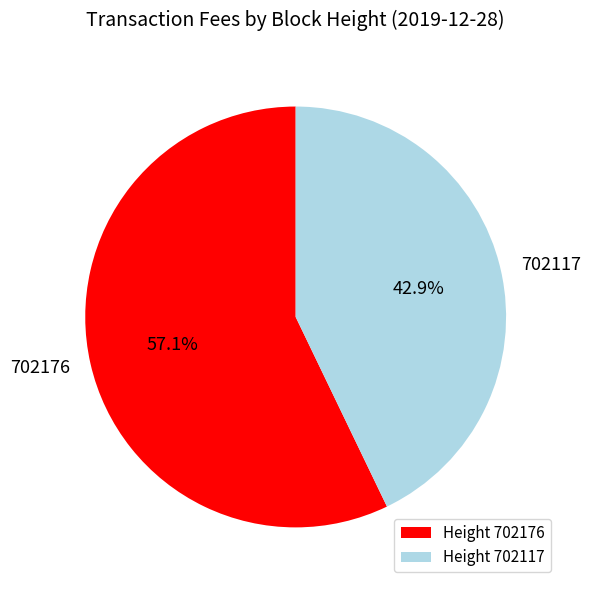

Count the number of slices in the pie.

2